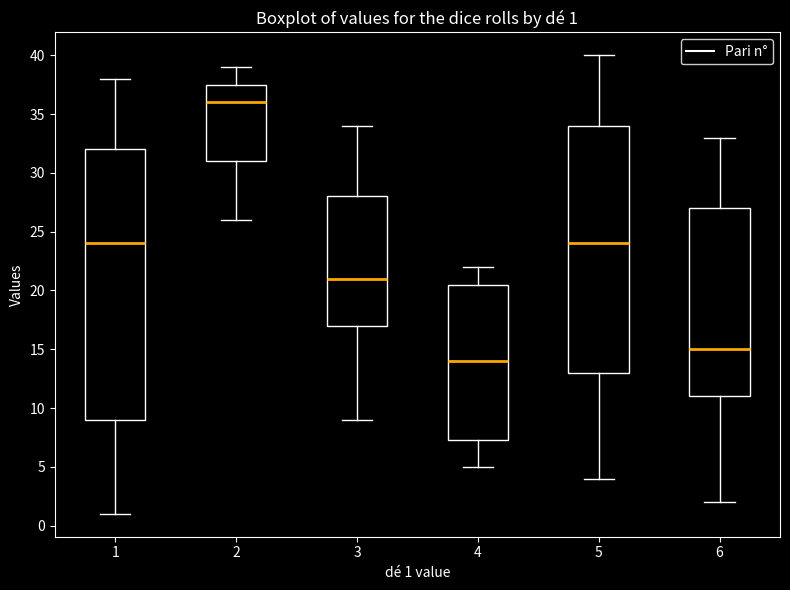

Which box is the tallest, from its lower edge to its upper edge?

1